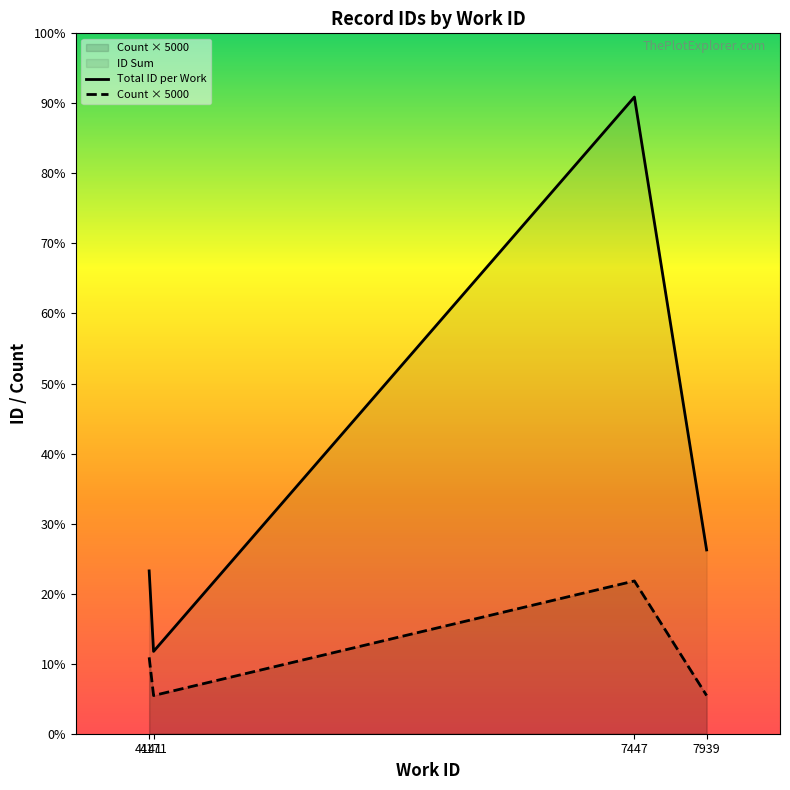

What is the lowest value of the Count × 5000 series?

5000